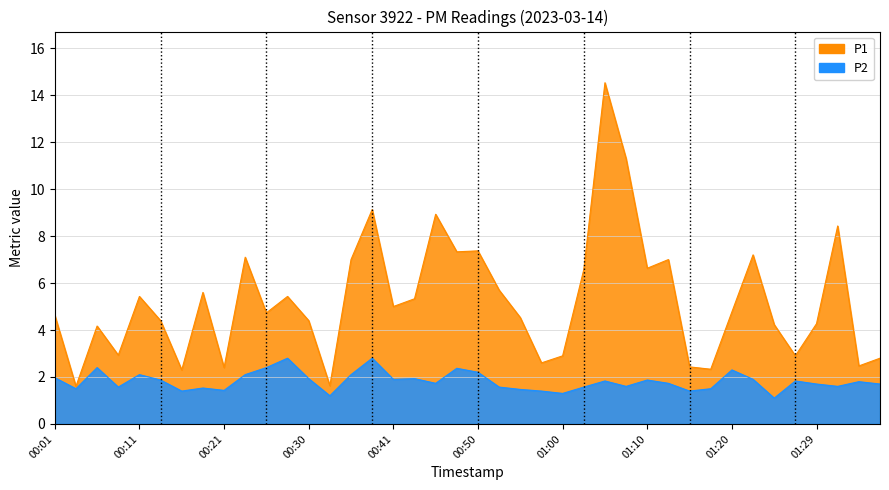

True or false: P2 and P1 intersect in this chart.

False